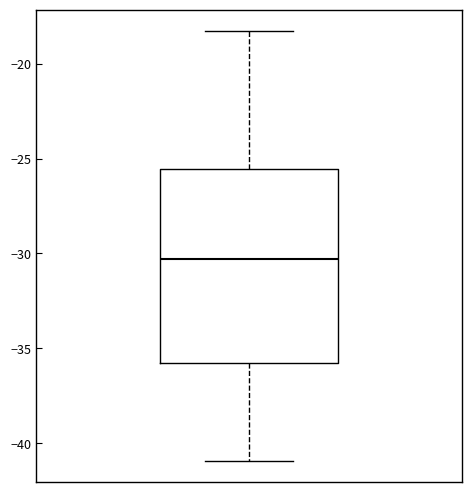

Transcribe this box plot: give where the median line is, the range the box spans, and where the two whiskers end, as read against the y-axis. The values are not printed on the chart, so give them approximately, as read against the axis.

median -30.5, box -35.5 to -25.5, whiskers -41.0 to -18.5